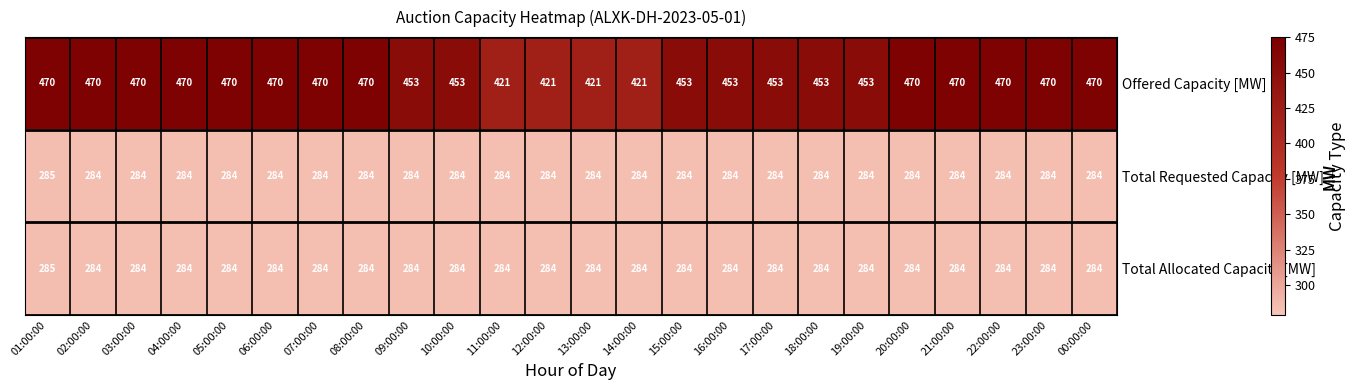

Count the Offered Capacity [MW] values in the range 453 to 470.

20